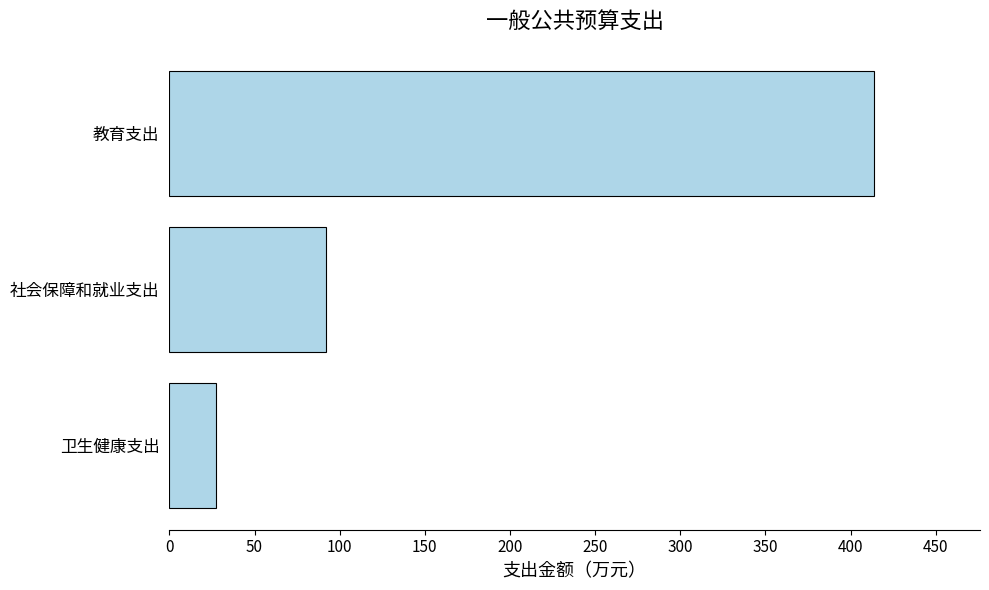

Rank the categories by value from highest to lowest.

教育支出, 社会保障和就业支出, 卫生健康支出